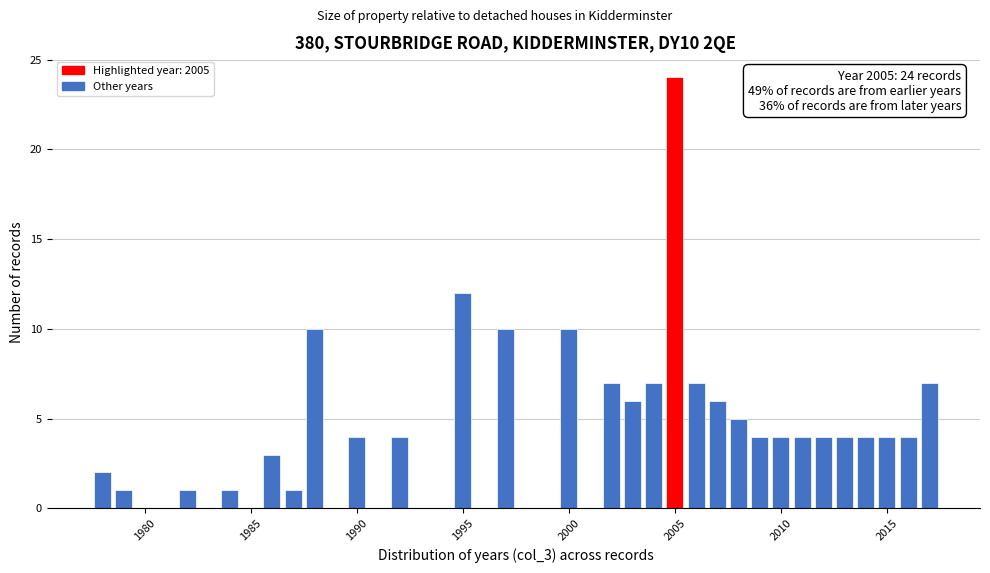

Read against the x-axis, roughly where is the centre of the tallest bar?

2005.0